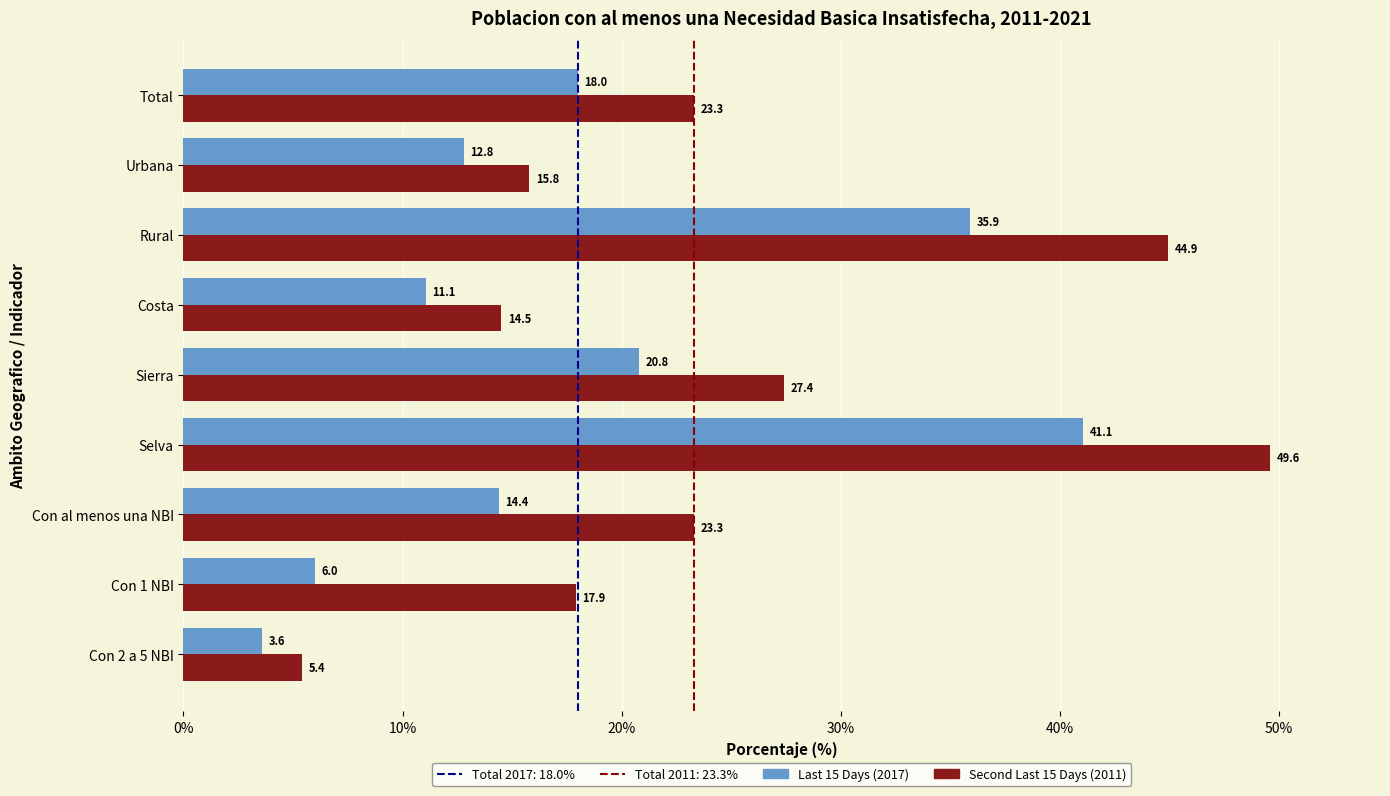

The value of Second Last 15 Days (2011) at Con 2 a 5 NBI is 5.4. True or false?

True